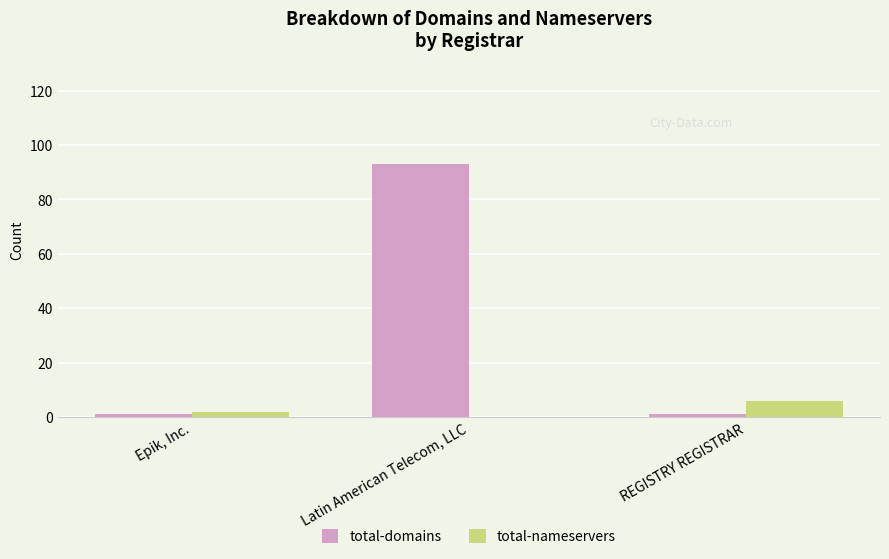

How many total-nameservers values are between 0 and 6?

3